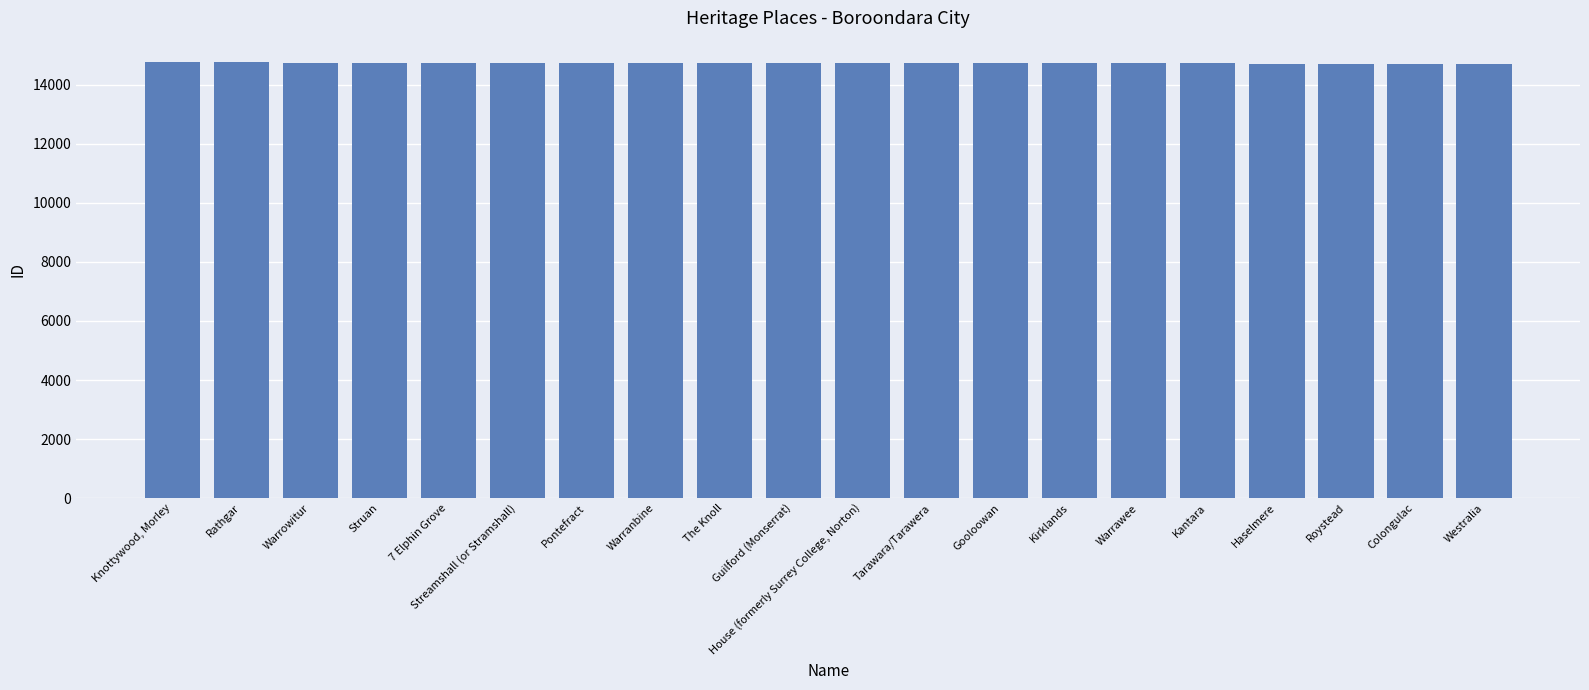

What is the difference between the values at Pontefract and Kirklands?

11